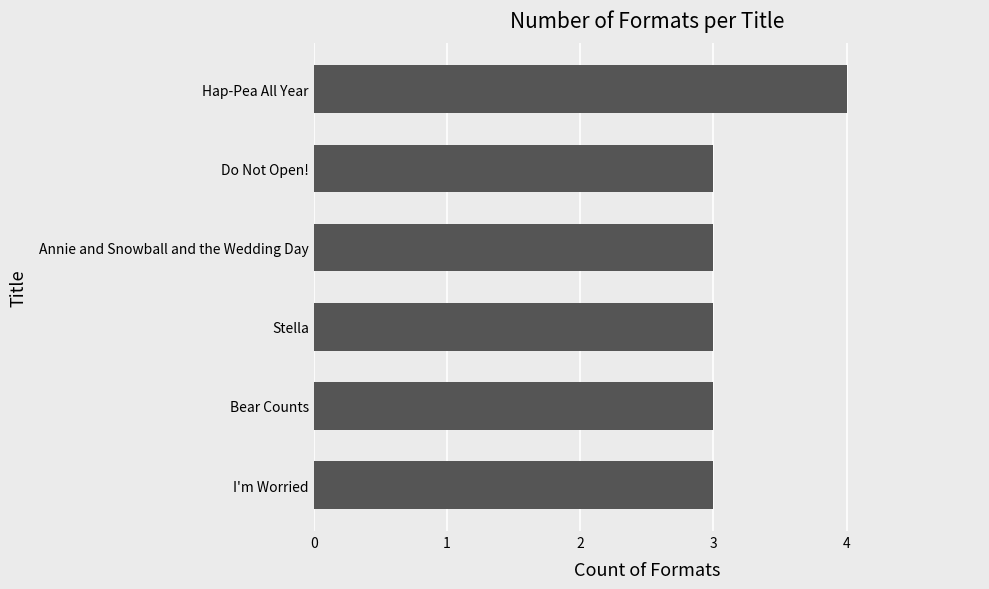

Which label corresponds to the largest value in the chart?

Hap-Pea All Year